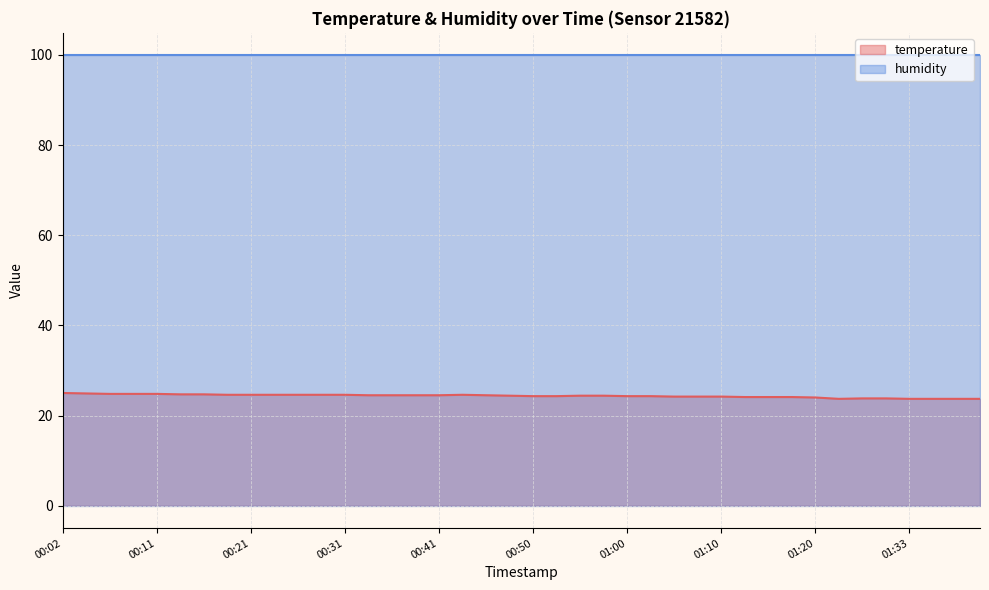

Where does the data first go above 24?

00:02